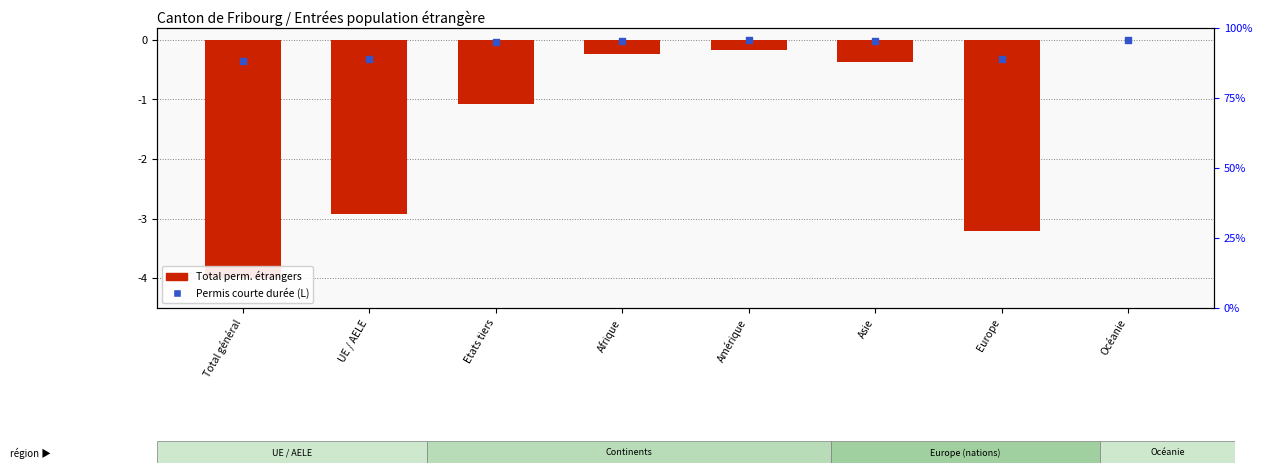

Which series has the largest total across all categories?

Permis courte durée (L)